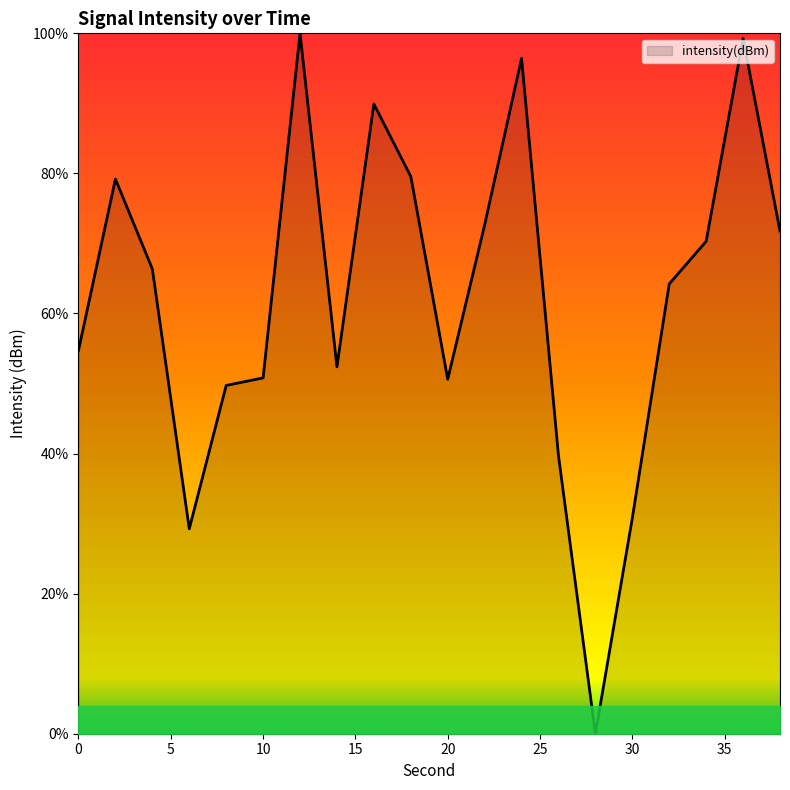

Does the chart have visible grid lines?

No